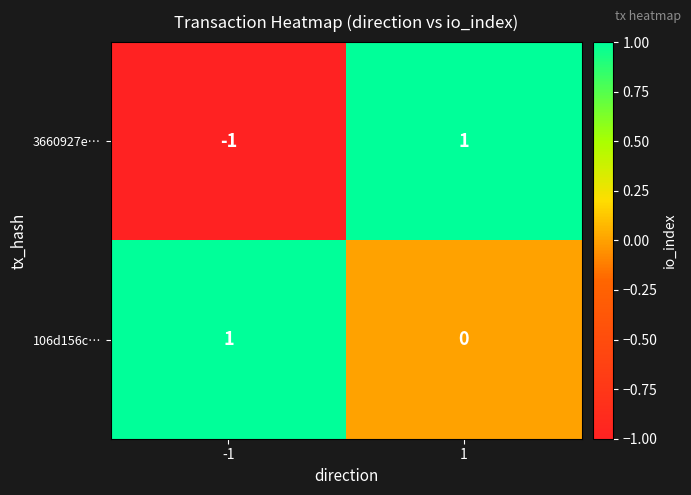

The value of 3660927e… at 1 is 1. True or false?

True